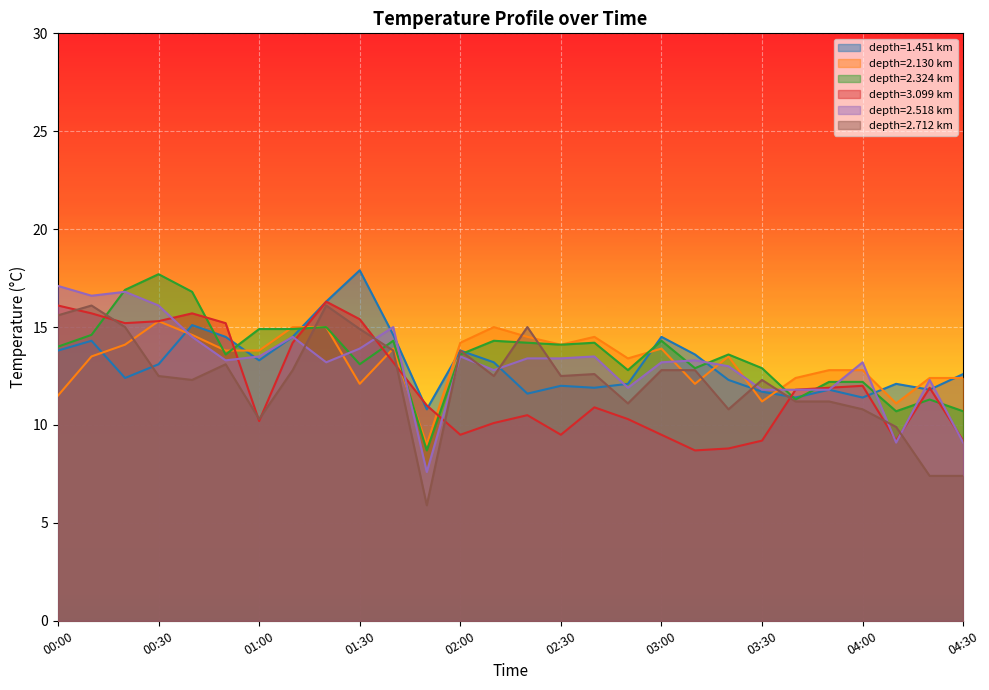

What is the difference between the second highest and minimum values in the 2.518 series?

9.2